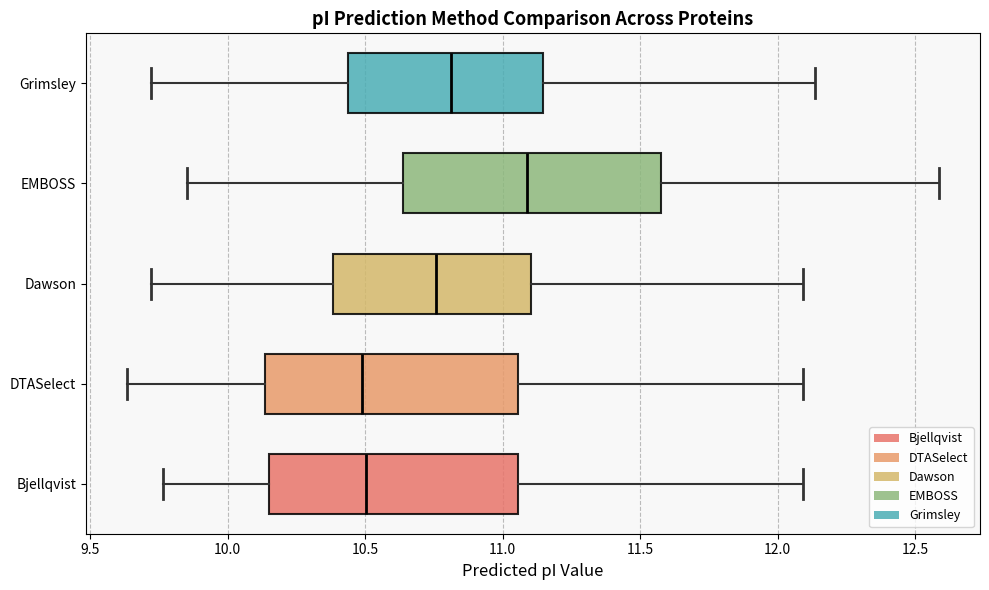

Reading bottom to top, transcribe this box plot: for each box, give where its median line is, the range the box spans, and where its two whiskers end, as read against the x-axis. The values are not printed on the chart, so give them approximately, as read against the axis.

Bjellqvist: median 10.50, box 10.15 to 11.05, whiskers 9.75 to 12.10
DTASelect: median 10.50, box 10.15 to 11.05, whiskers 9.65 to 12.10
Dawson: median 10.75, box 10.40 to 11.10, whiskers 9.70 to 12.10
EMBOSS: median 11.10, box 10.65 to 11.60, whiskers 9.85 to 12.60
Grimsley: median 10.80, box 10.45 to 11.15, whiskers 9.70 to 12.15